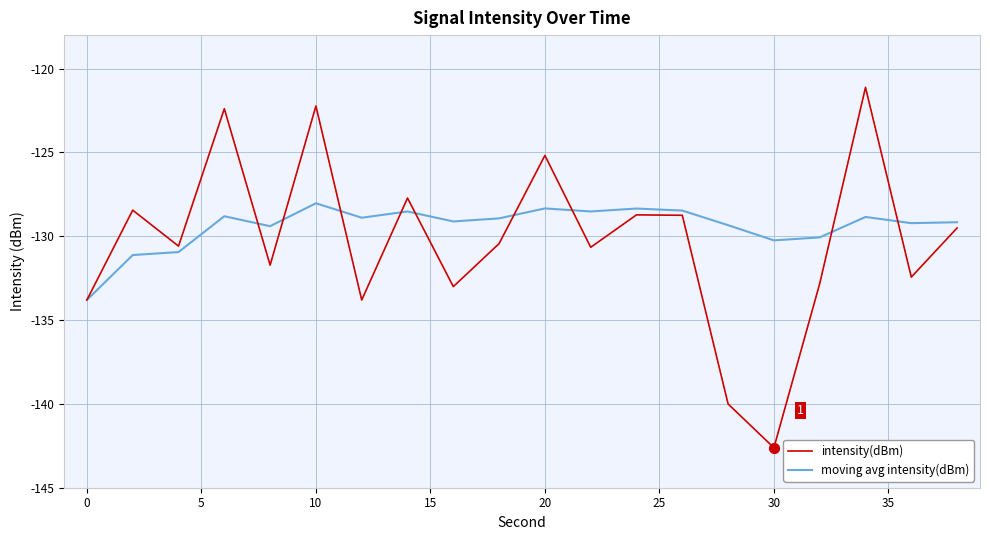

Rank the series by their maximum value, from lowest to highest.

moving avg intensity(dBm), intensity(dBm)